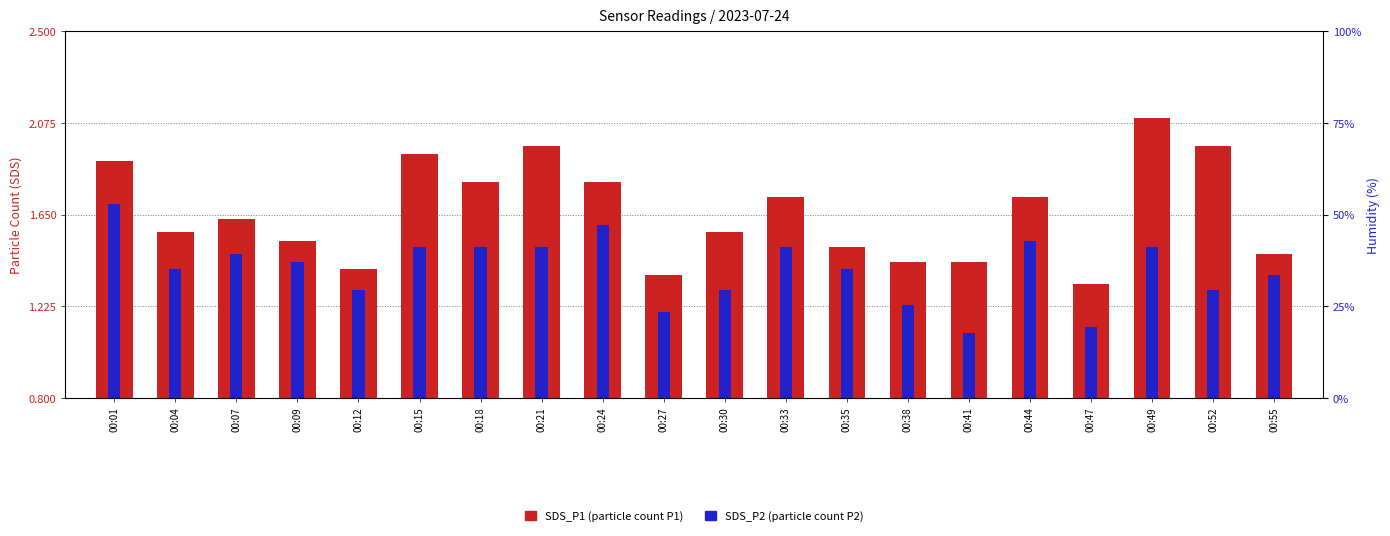

Is the value of SDS_P2 at 00:09 greater than the value of SDS_P1 at 00:09?

No